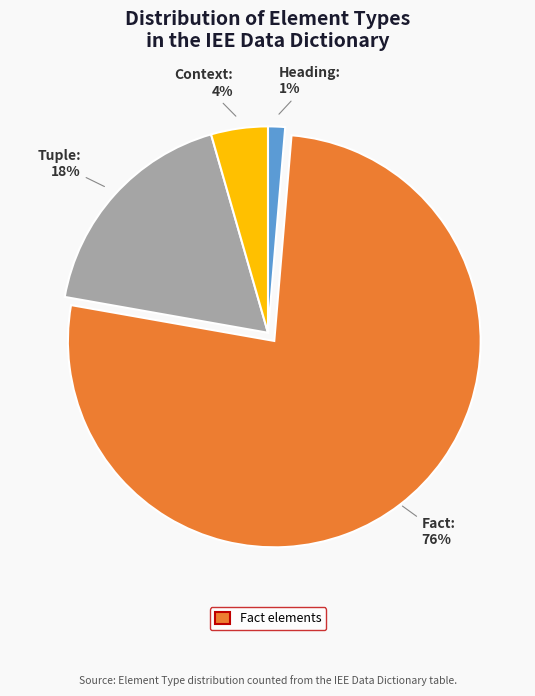

To the nearest percent, what is the average slice percentage?

25%